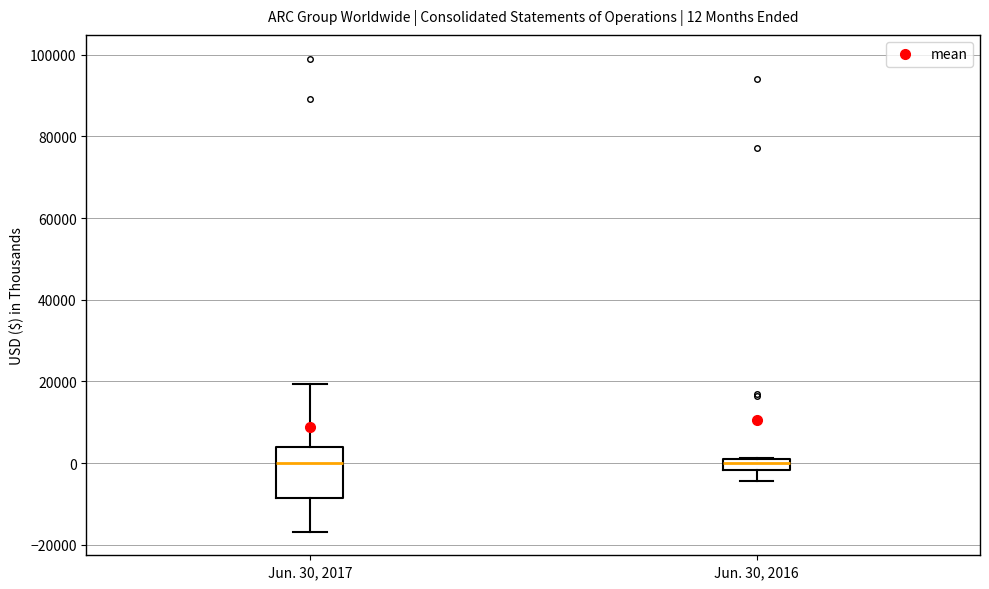

Comparing the boxes themselves (not the whiskers), which one is the tallest?

Jun. 30, 2017